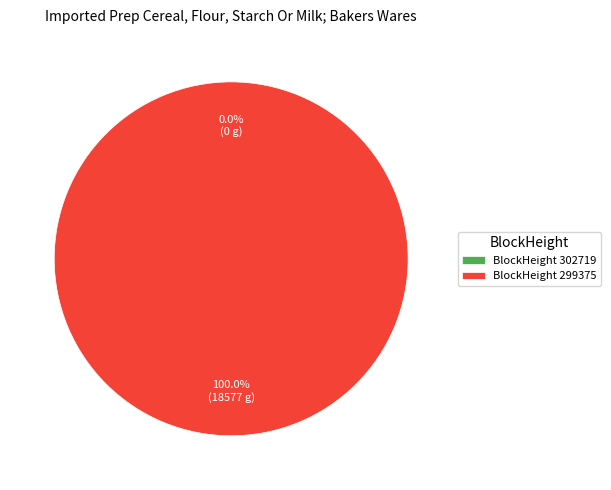

To the nearest percent, what percentage of the pie is 299375?

100%